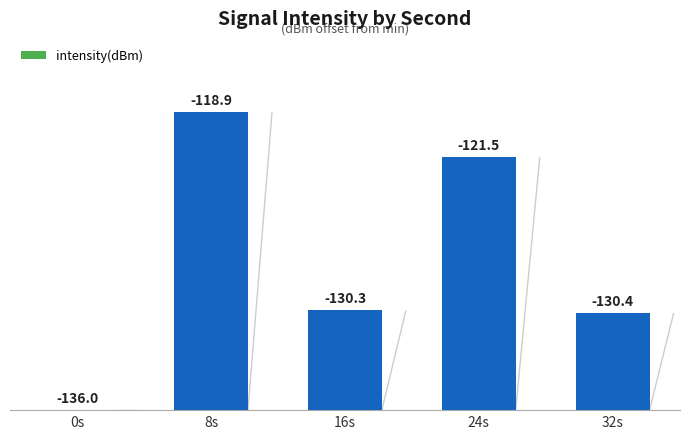

What is the value of the 2nd bar from the left?

17.1